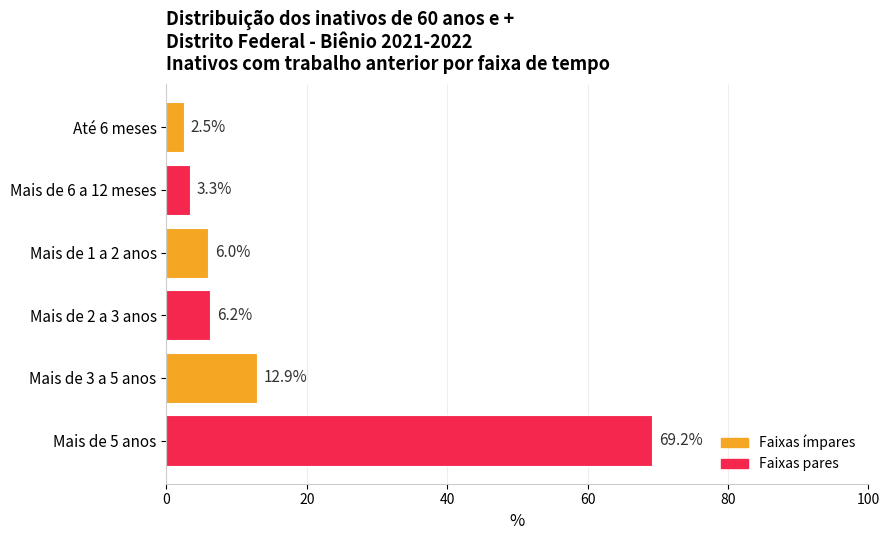

The chart shows a value of 2.6 at Mais de 1 a 2 anos. True or false?

False